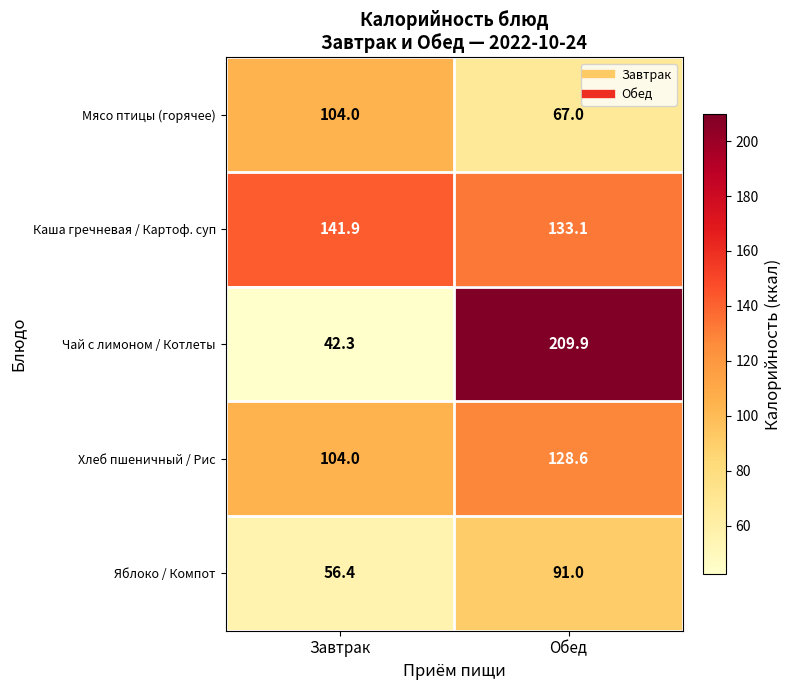

Reading left to right, what are all the values shown in this chart?

Мясо птицы (горячее): 104.0	67.0
Каша гречневая / Картоф. суп: 141.9	133.1
Чай с лимоном / Котлеты: 42.3	209.9
Хлеб пшеничный / Рис: 104.0	128.6
Яблоко / Компот: 56.4	91.0